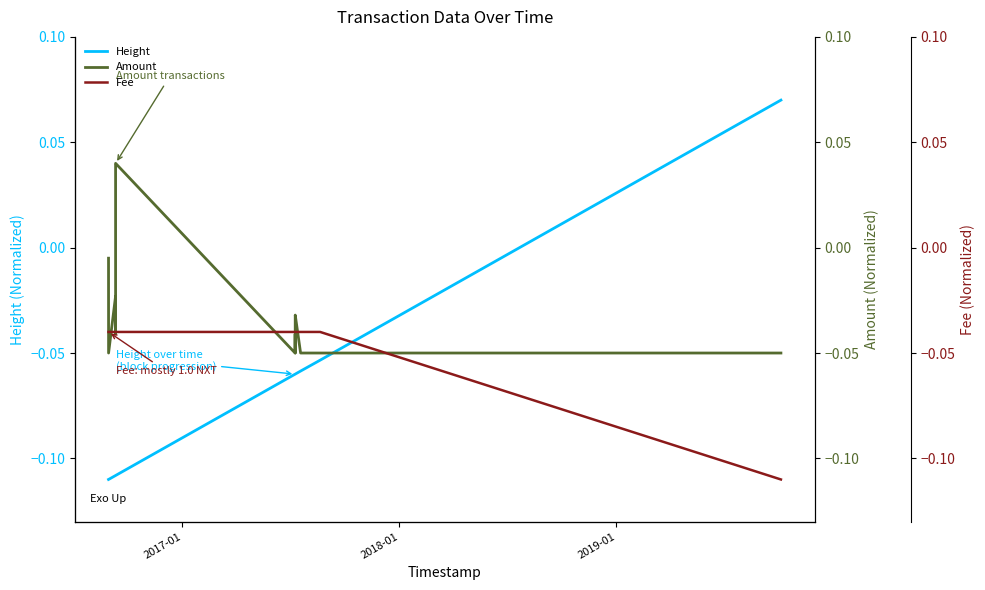

Reading left to right, extract all data points from this chart.

Height: -0.1	-0.1	-0.1	-0.1	-0.1	-0.1	-0.1	-0.1	-0.1	-0.1	-0.1	-0.1	-0.1	-0.1	-0.1	-0.1	-0.1	-0.1	0.1
Amount: -0.0	-0.1	-0.0	-0.0	0.0	0.0	0.0	-0.1	-0.1	-0.1	-0.1	-0.1	-0.0	-0.1	-0.0	-0.0	-0.1	-0.1	-0.0
Fee: -0.0	-0.0	-0.0	-0.0	-0.0	-0.0	-0.0	-0.0	-0.0	-0.0	-0.0	-0.0	-0.0	-0.0	-0.0	-0.0	-0.0	-0.0	-0.1